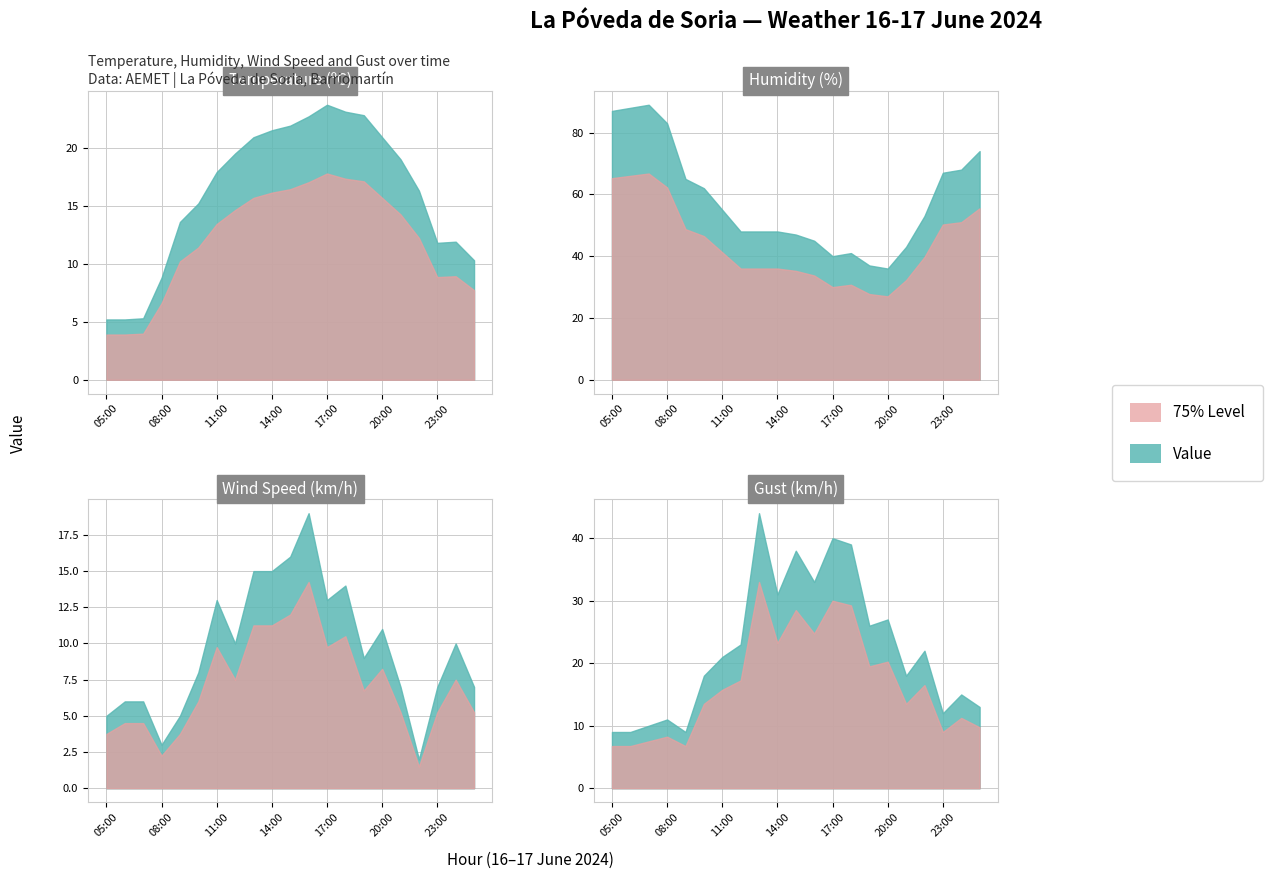

What is the difference between the second highest and minimum values in the Gust (km/h) series?

31.0